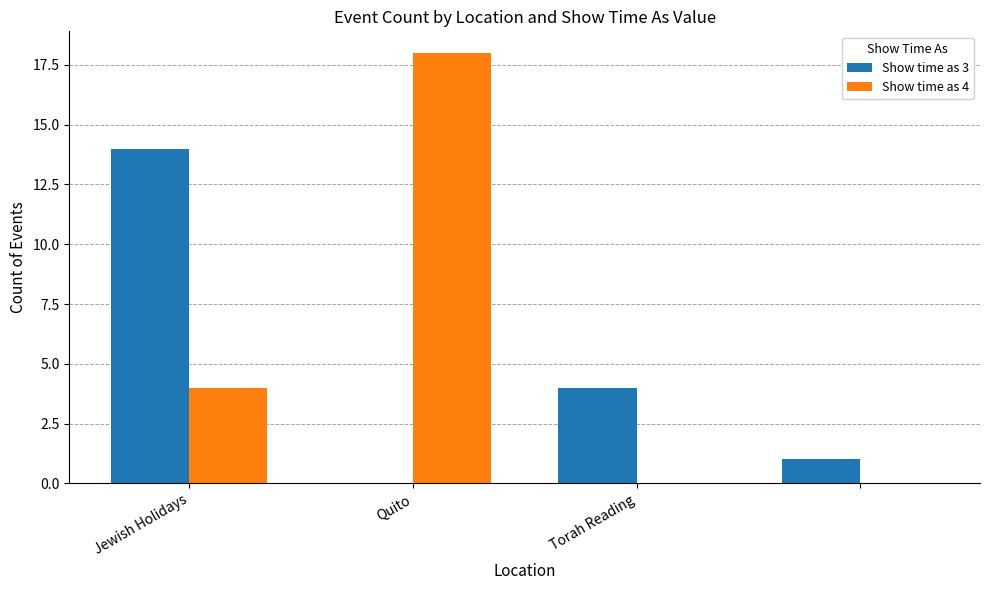

What is the greatest value displayed?

18